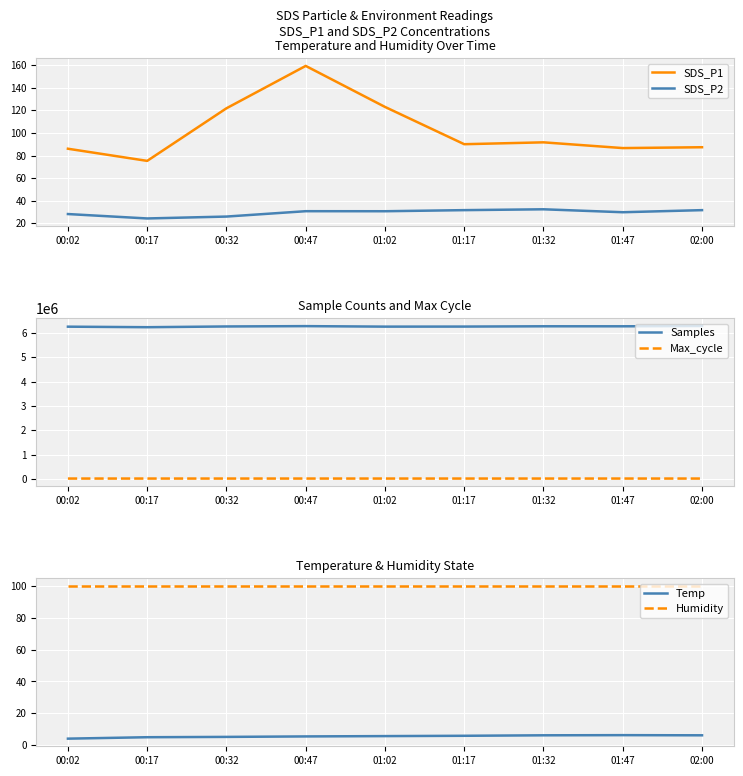

What is the label of the 8th point from the left?

01:47